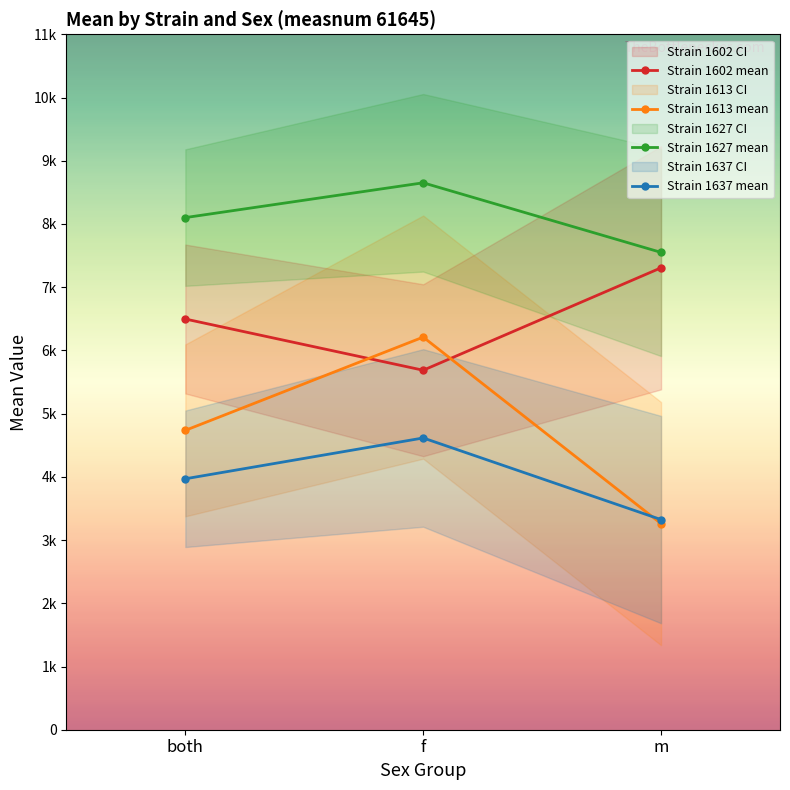

Rank the categories by Strain 1637 mean value from lowest to highest.

m, both, f